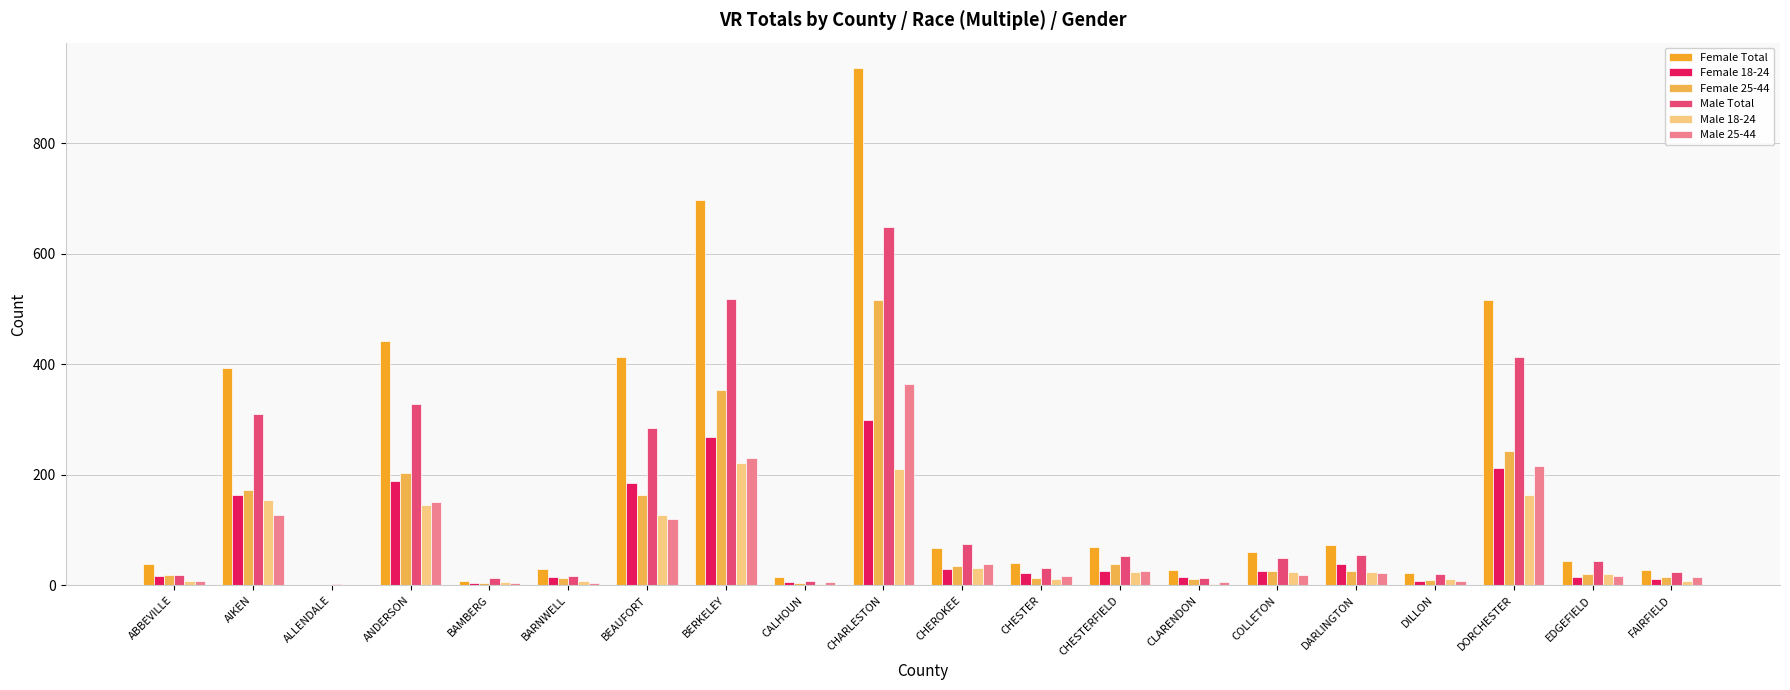

What is the greatest value displayed?

935